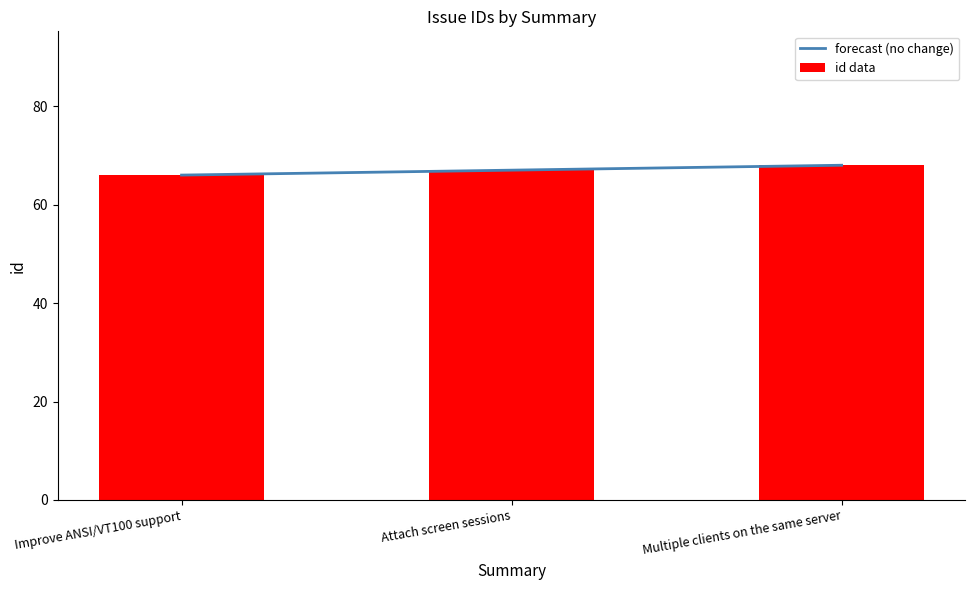

How many bars are there in total?

3